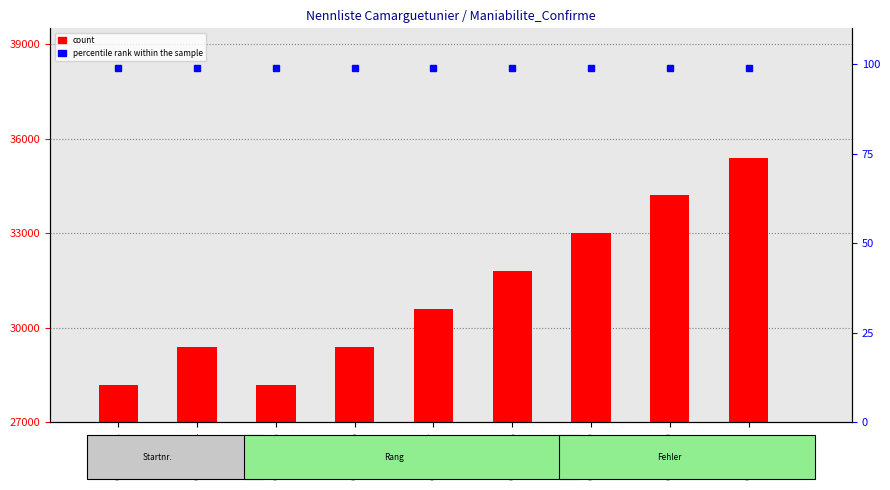

What is the sum of all count values?

280200